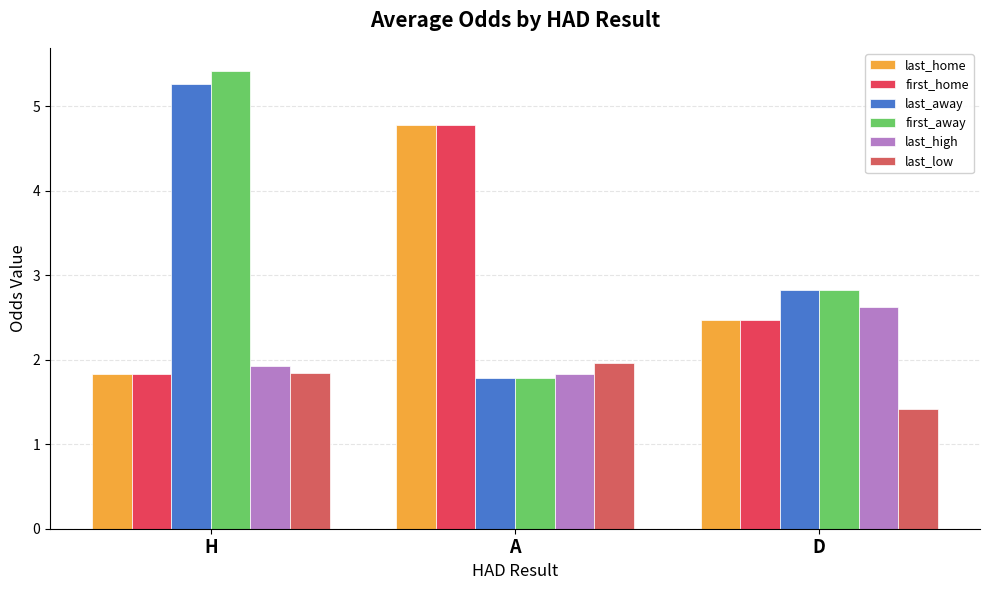

What is the label of the 3rd bar from the left?

D